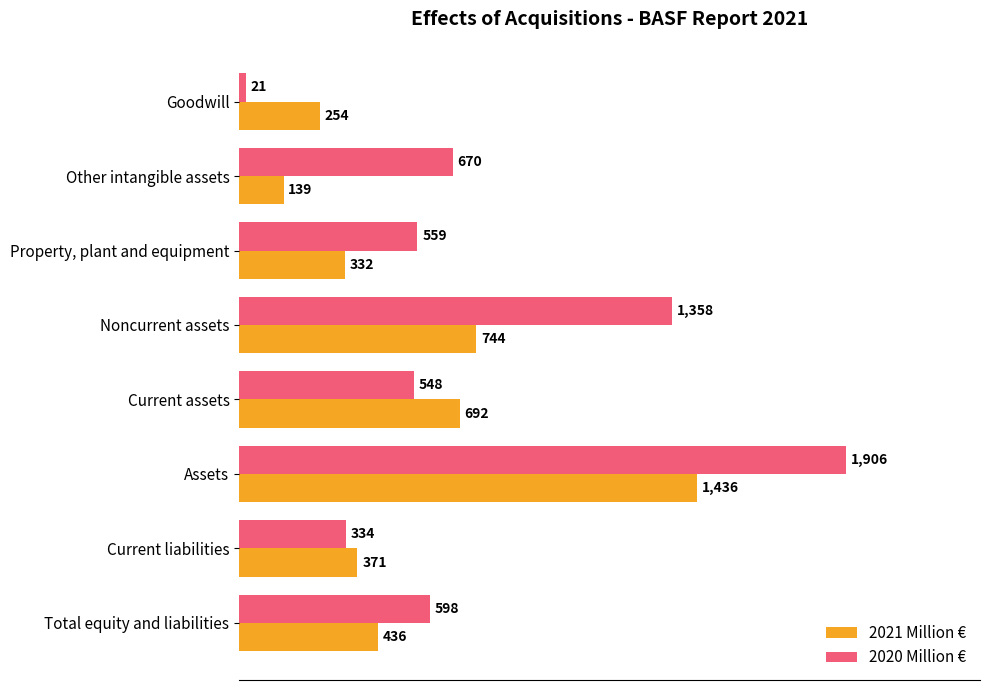

Which series changed the most between Noncurrent assets and Assets?

2021 Million €